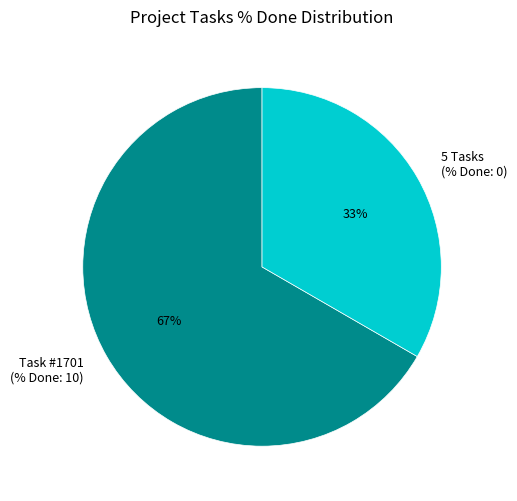

True or false: 5 Tasks (% Done: 0) accounts for 23% of the total.

False